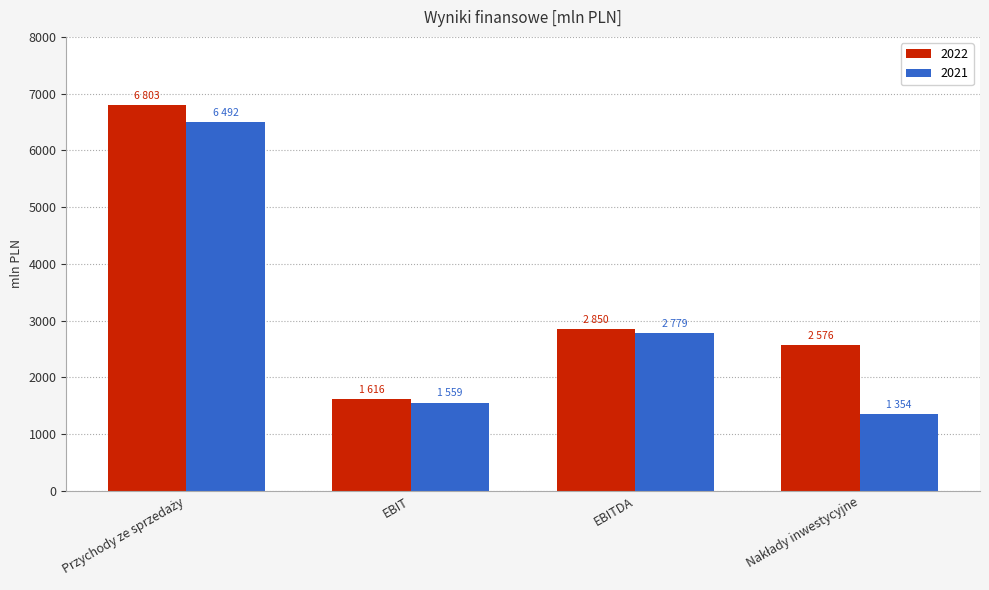

Which series has the largest total across all categories?

2022